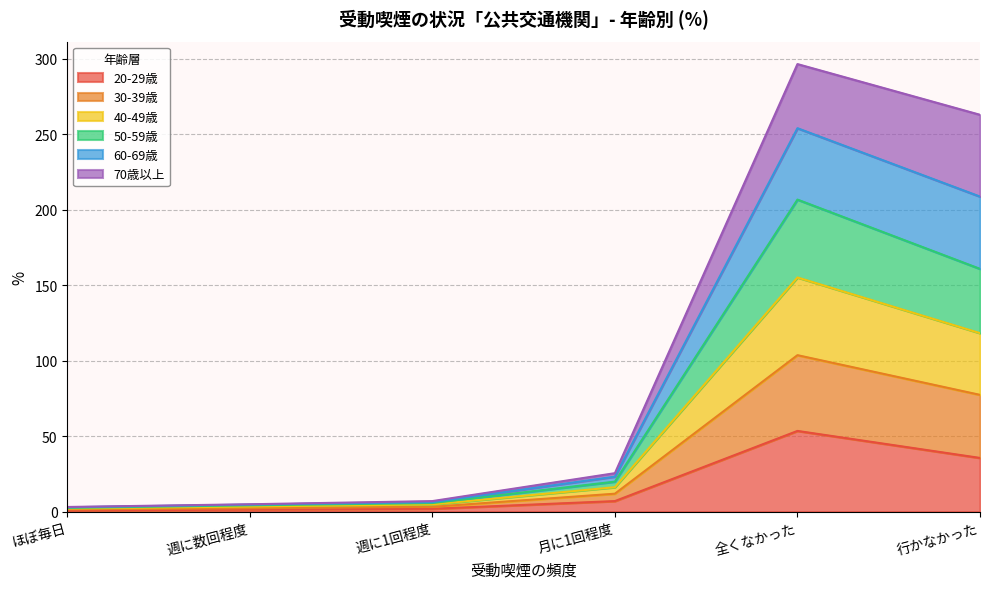

Which has a higher value, 週に1回程度 or 行かなかった?

行かなかった